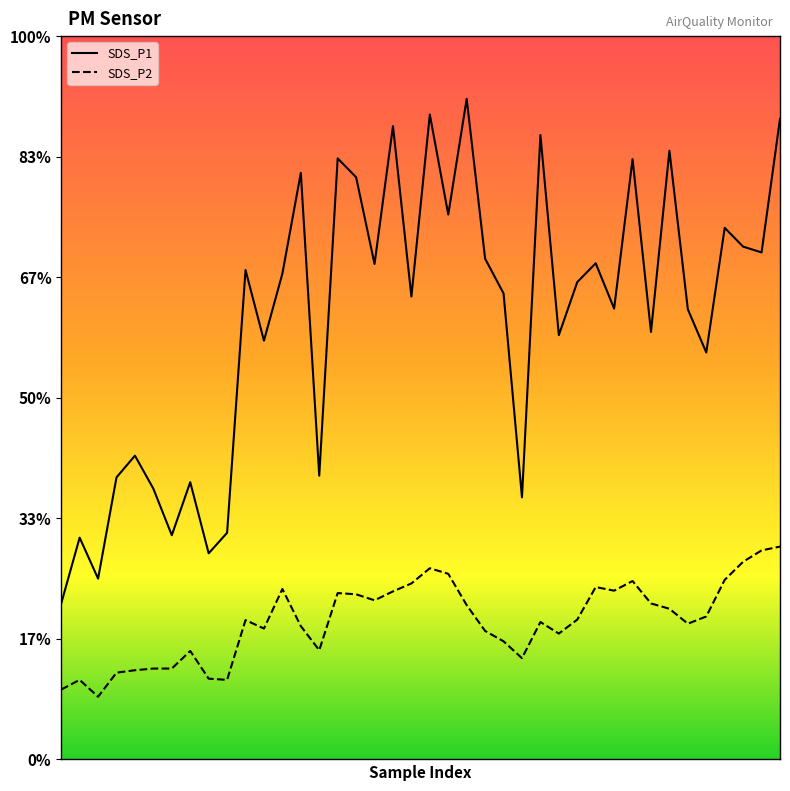

List the series in order of their overall mean, lowest first.

SDS_P2, SDS_P1